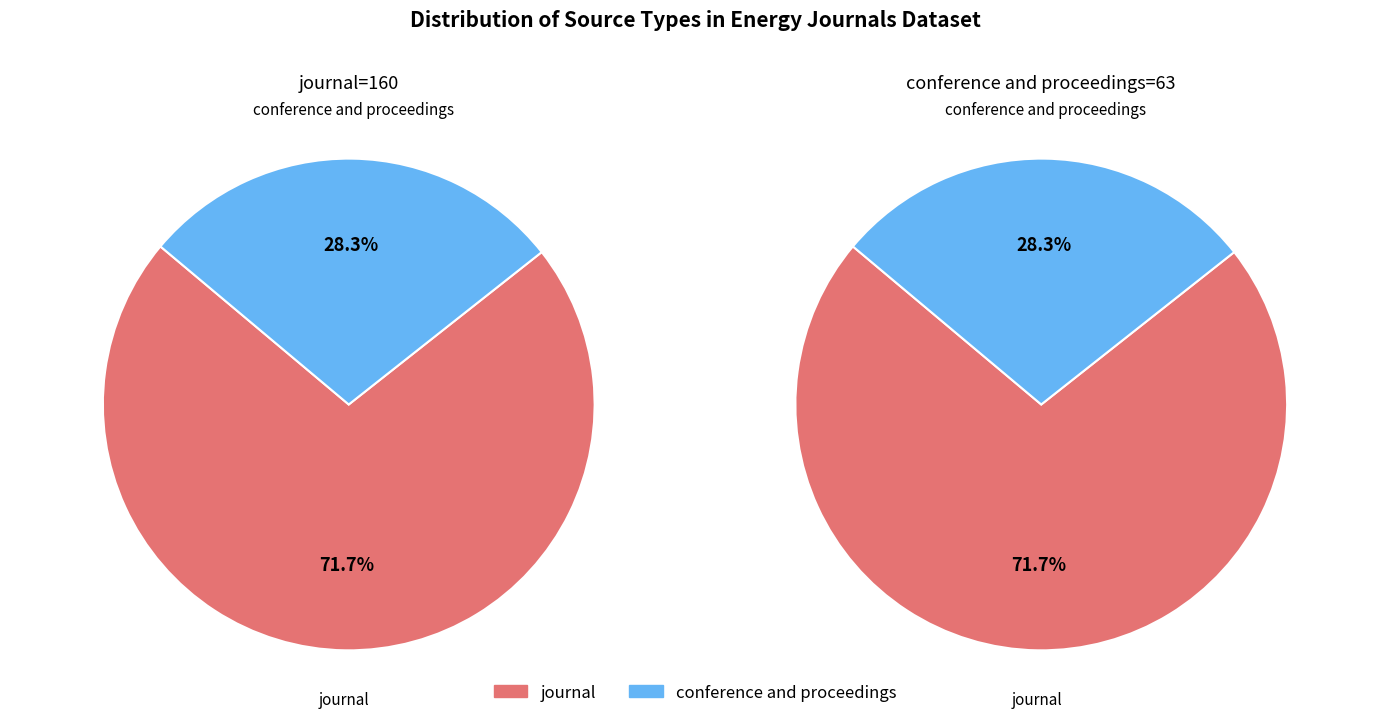

How many segments does this pie chart have?

2